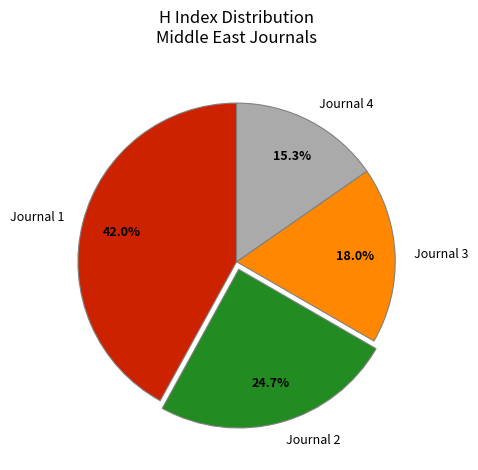

Combined, do Journal 1 and Journal 2 account for over 50%?

Yes